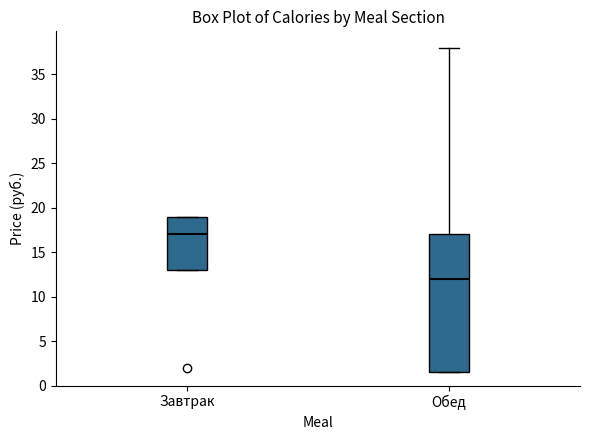

Reading left to right, read every box against the y-axis: the position of its median line, the range the box covers, and the ends of its whiskers. The values are not printed on the chart, so give them approximately, as read against the axis.

Завтрак: median 17.0, box 13.0 to 19.0, whiskers 13.0 to 19.0
Обед: median 12.0, box 1.5 to 17.0, whiskers 1.5 to 38.0